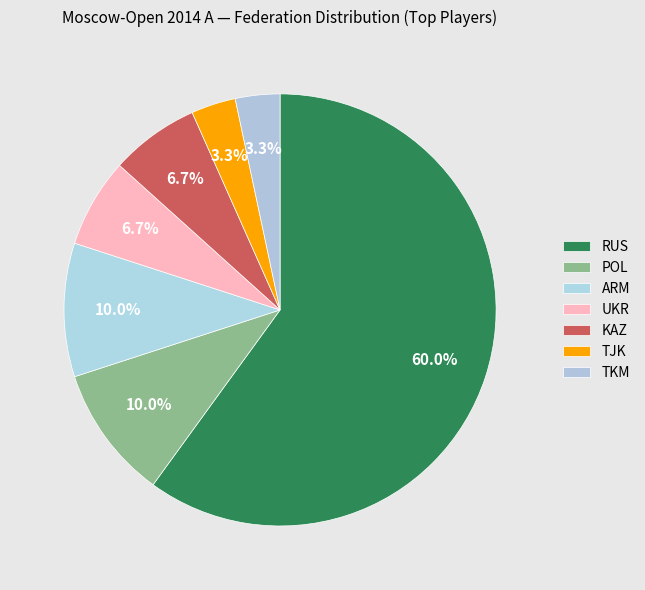

How many segments does this pie chart have?

7